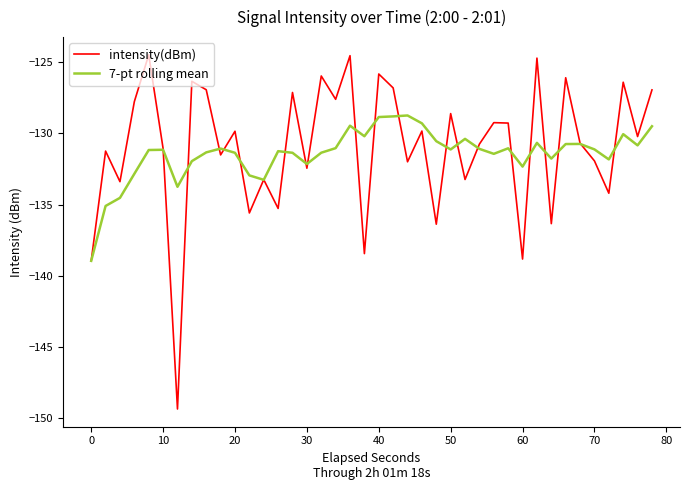

Rank the series by their maximum value, from highest to lowest.

intensity(dBm), 7-pt rolling mean